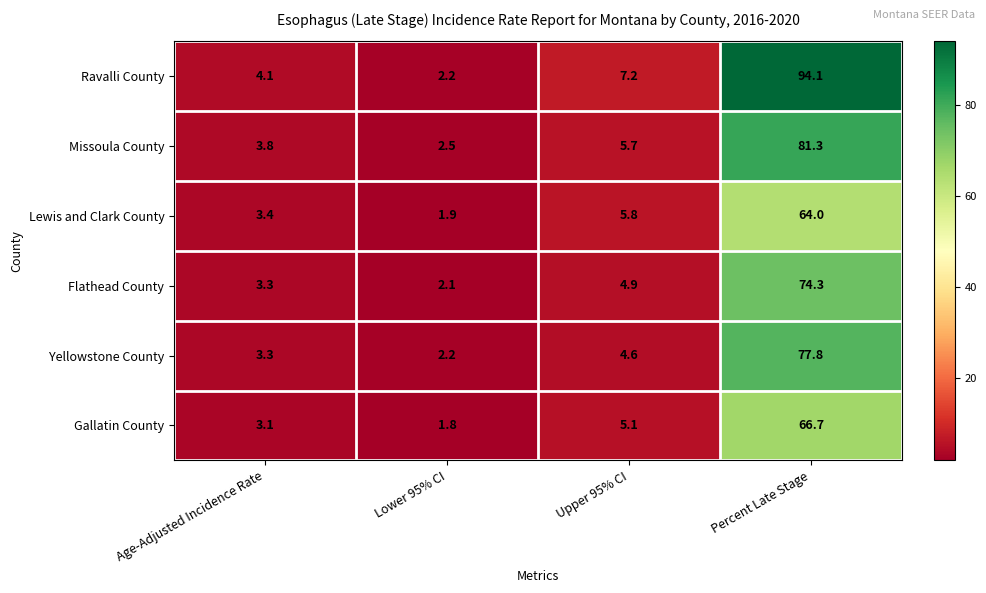

What value does the Flathead County series have at Age-Adjusted Incidence Rate?

3.3